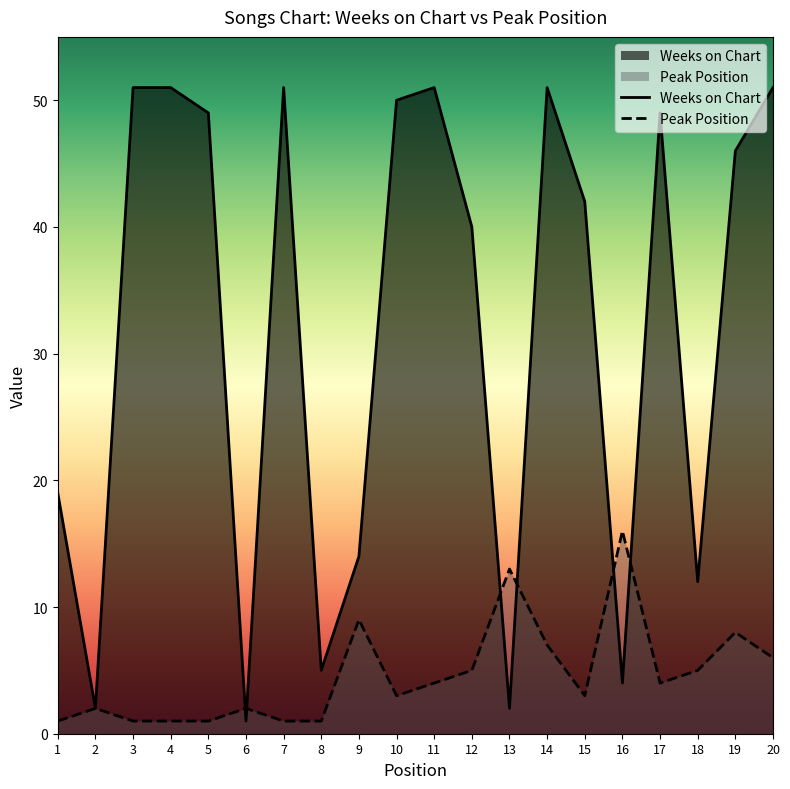

Which series changed the most between 11 and 20?

Peak Position